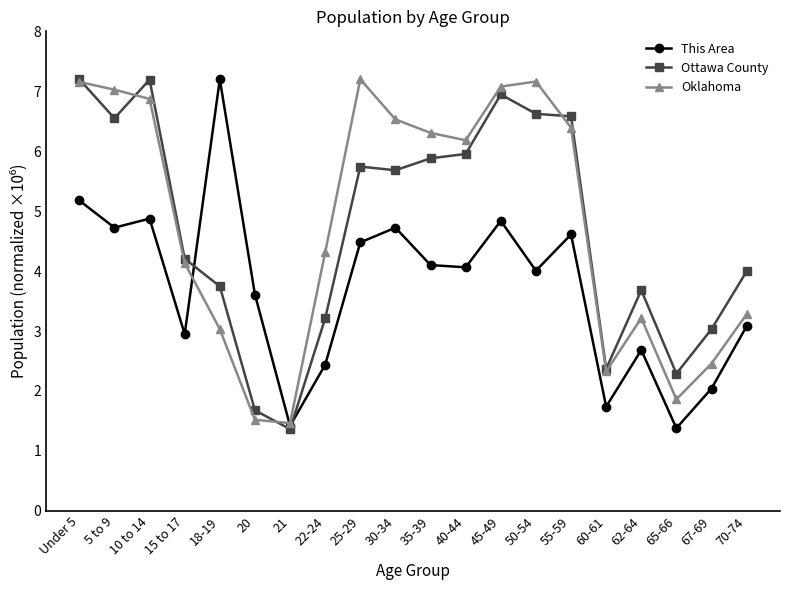

What is the greatest value displayed?

7.2